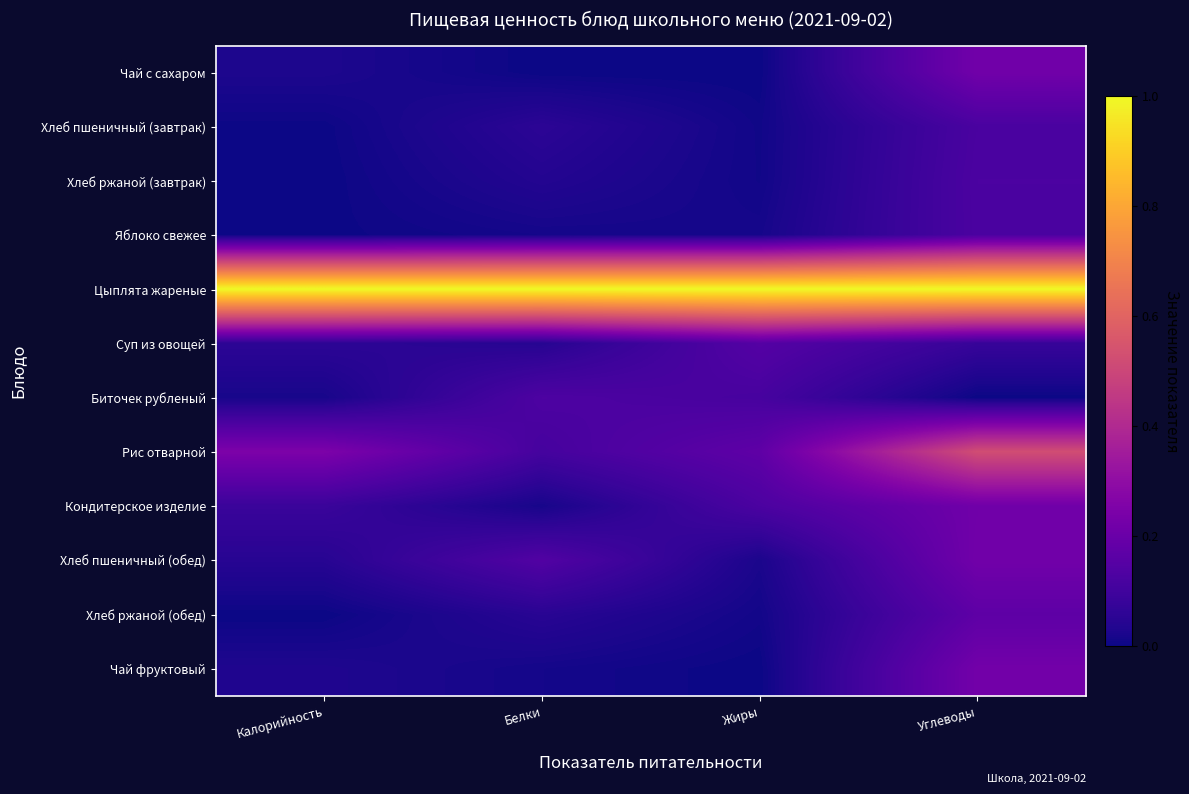

How many data points does each series have?

4